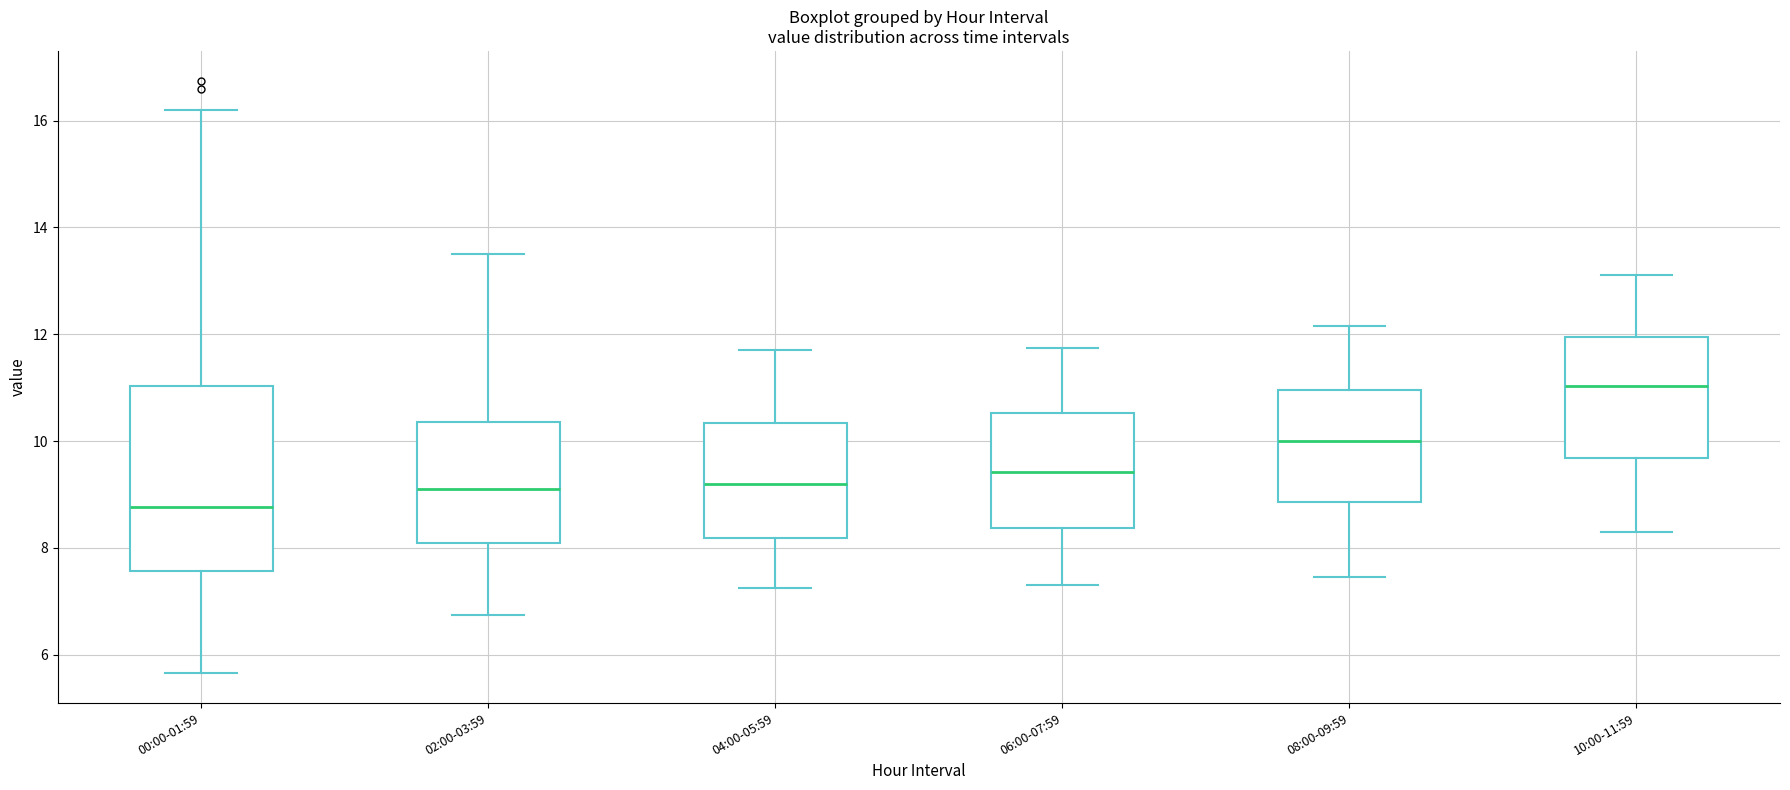

Comparing the boxes themselves (not the whiskers), which one is the tallest?

00:00-01:59